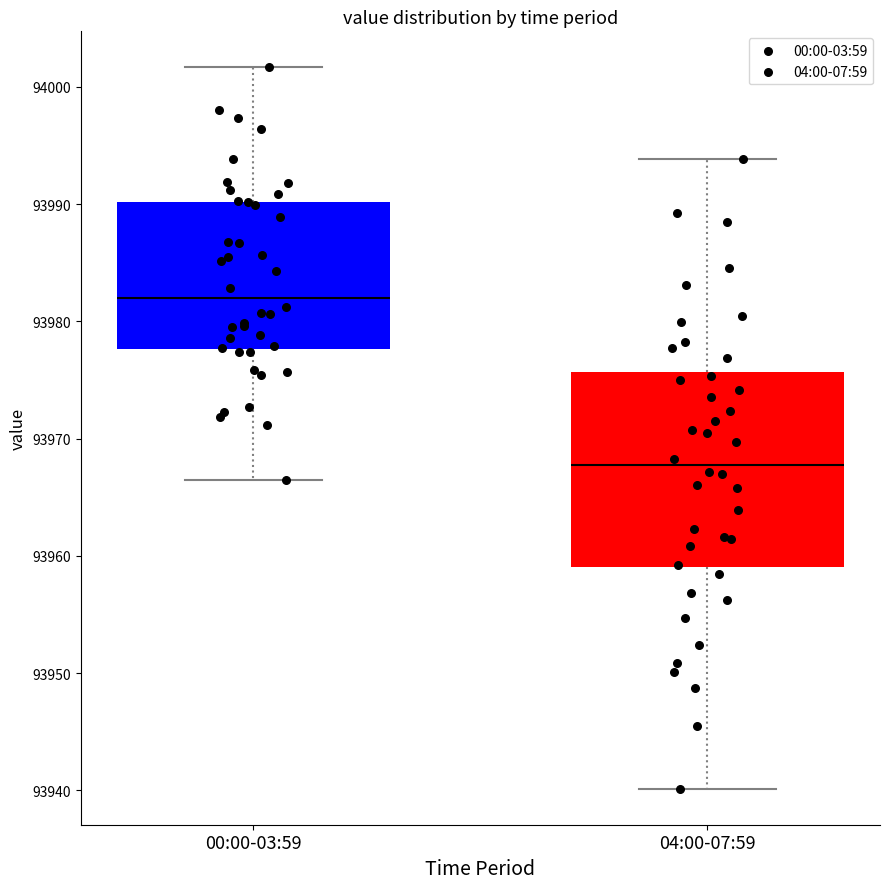

Reading left to right, transcribe this box plot: for each box, give where its median line is, the range the box spans, and where its two whiskers end, as read against the y-axis. The values are not printed on the chart, so give them approximately, as read against the axis.

00:00-03:59: median 93982, box 93978 to 93990, whiskers 93966 to 94002
04:00-07:59: median 93968, box 93959 to 93976, whiskers 93940 to 93994